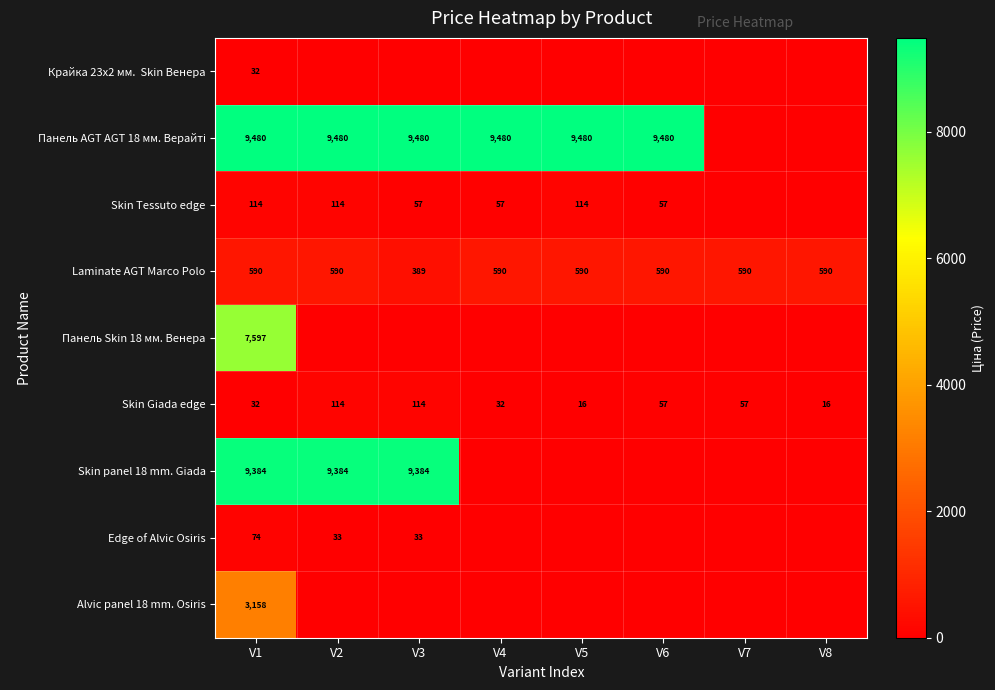

True or false: Alvic panel 18 mm. Osiris has a value of 3158 at V1.

True